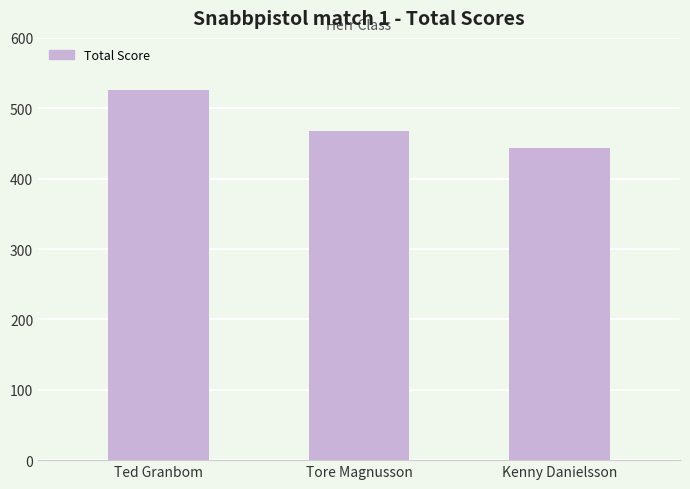

What position from the left is Ted Granbom?

1